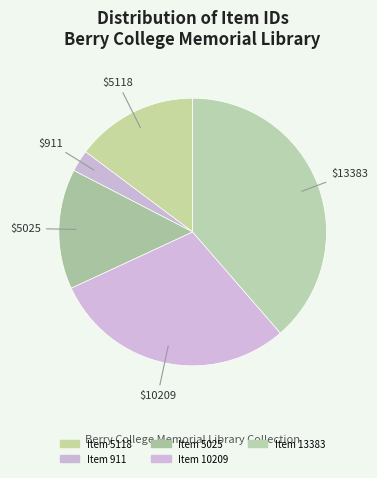

The Item 5025 slice represents 15% of the pie. True or false?

True